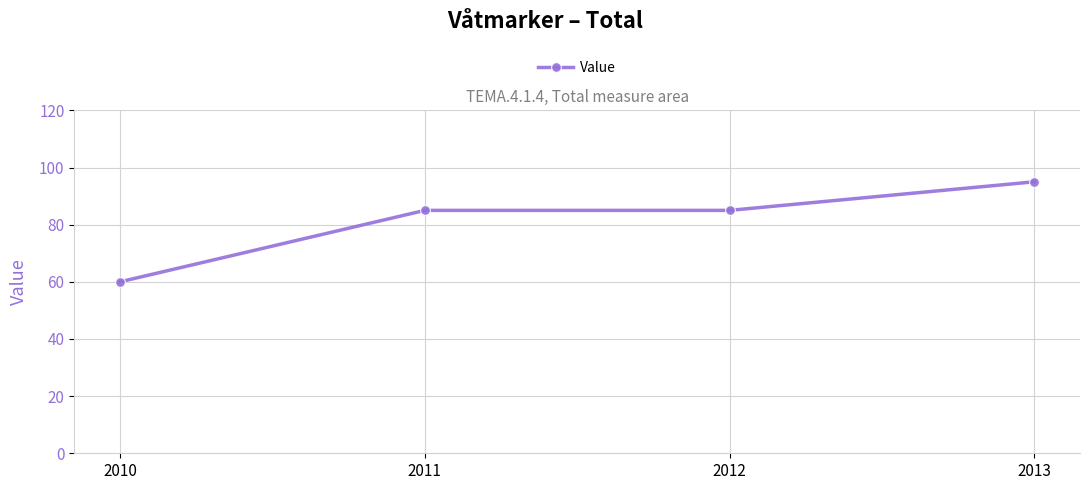

True or false: the data shows 85 at 2012.

True